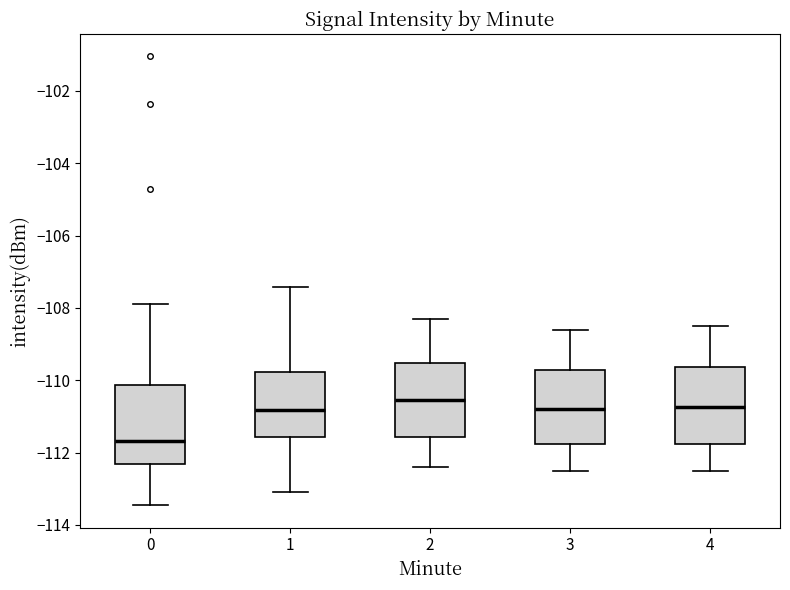

Reading left to right, read every box against the y-axis: the position of its median line, the range the box covers, and the ends of its whiskers. The values are not printed on the chart, so give them approximately, as read against the axis.

0: median -111.6, box -112.4 to -110.2, whiskers -113.4 to -107.8
1: median -110.8, box -111.6 to -109.8, whiskers -113.0 to -107.4
2: median -110.6, box -111.6 to -109.6, whiskers -112.4 to -108.2
3: median -110.8, box -111.8 to -109.8, whiskers -112.4 to -108.6
4: median -110.8, box -111.8 to -109.6, whiskers -112.4 to -108.4